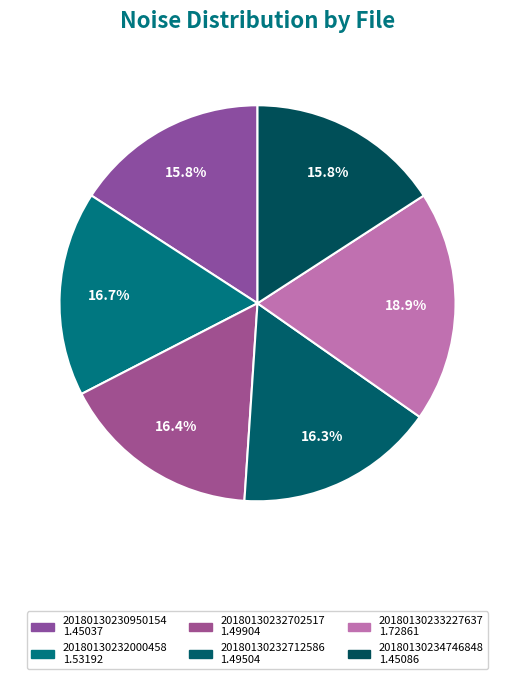

Is there any slice that represents more than half of the pie?

No